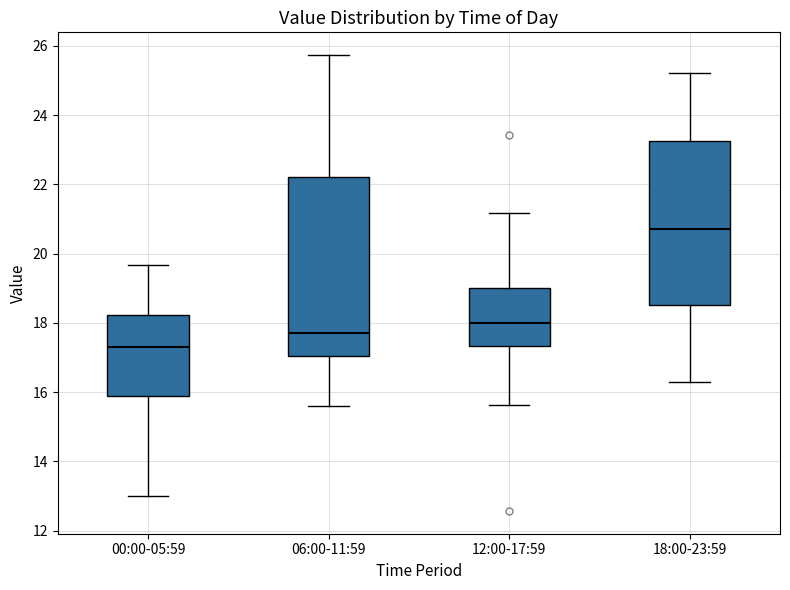

Where does the median line of the box for 06:00-11:59 sit on the y-axis? The values are not printed on the chart, so give them approximately, as read against the axis.

17.8